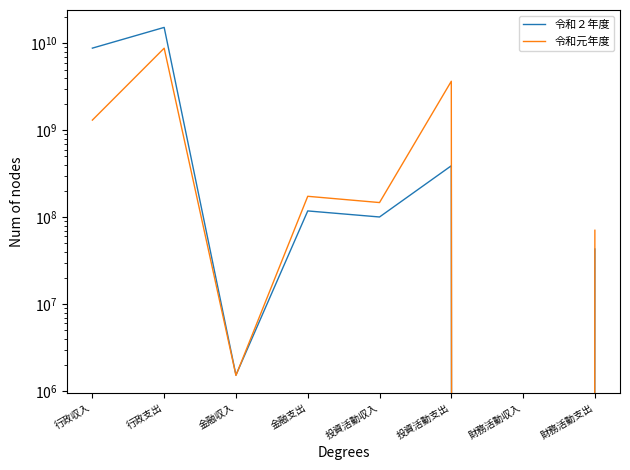

Reading left to right, what are all the values shown in this chart?

令和２年度: 8817230122	15269564168	1526204	118082213	100591882	390775776	0	43038348
令和元年度: 1310374918	8804180895	1512657	174000988	147425822	3667948187	0	70713456